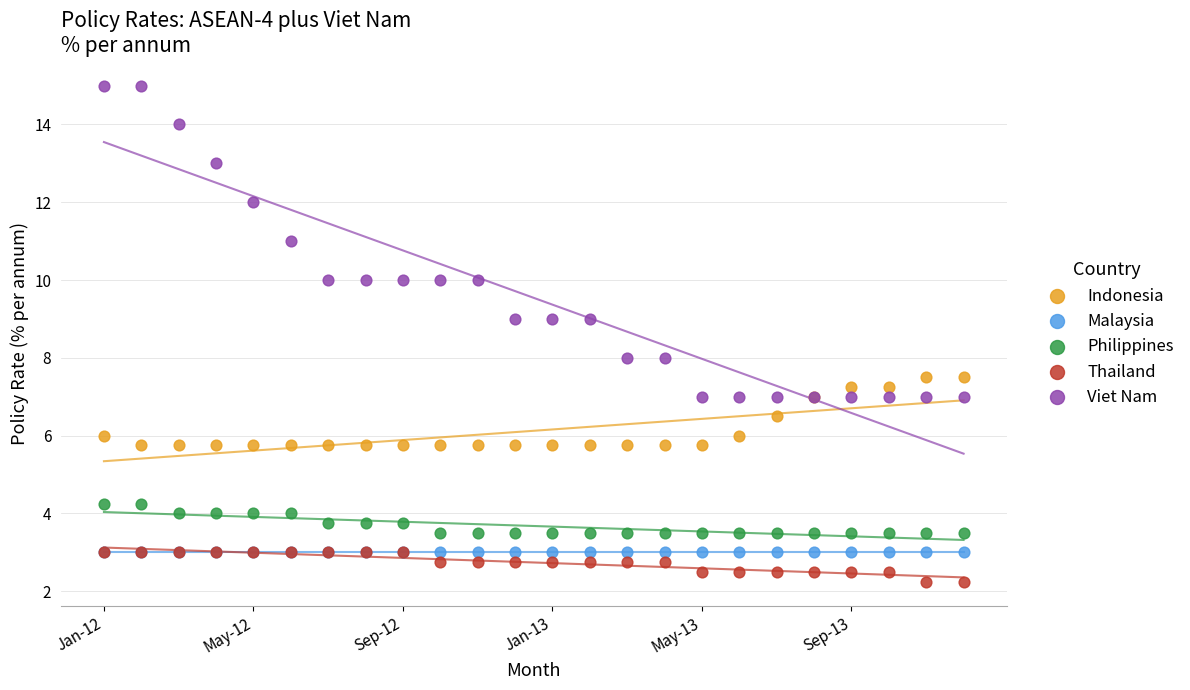

What are all the series names shown in the legend?

Indonesia, Malaysia, Philippines, Thailand, Viet Nam